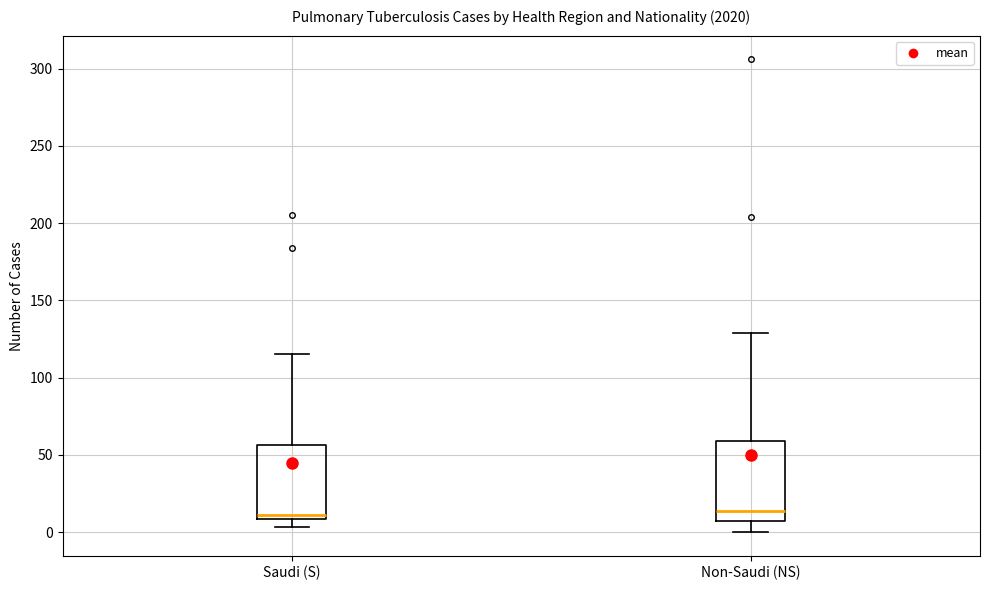

Reading left to right, read every box against the y-axis: the position of its median line, the range the box covers, and the ends of its whiskers. The values are not printed on the chart, so give them approximately, as read against the axis.

Saudi (S): median 10 (just above the box's lower edge), box 10 to 55, whiskers 5 to 115
Non-Saudi (NS): median 15, box 5 to 60, whiskers 0 to 130